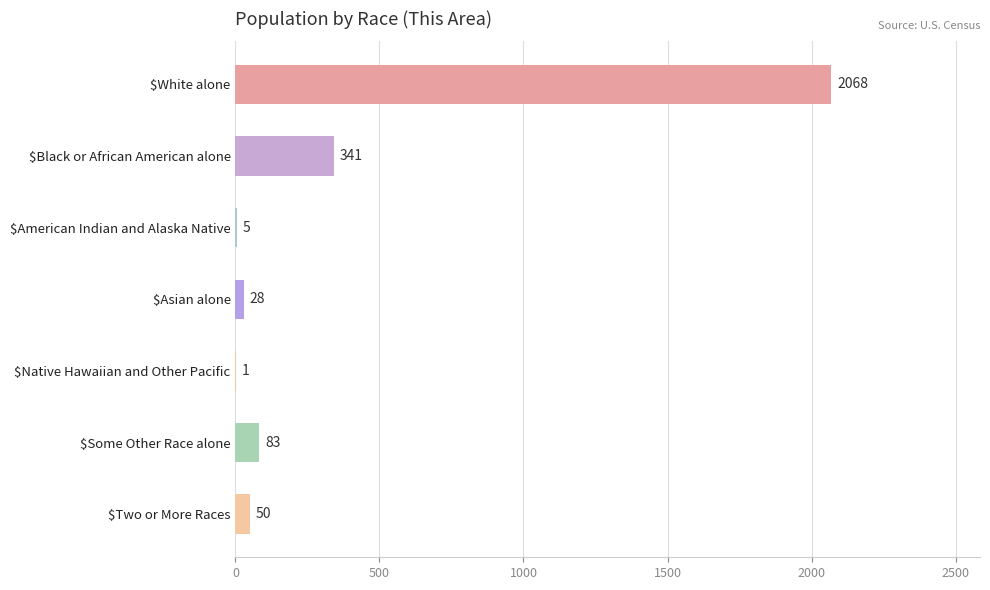

Where is the data nearest to the value 1034?

$Black or African American alone